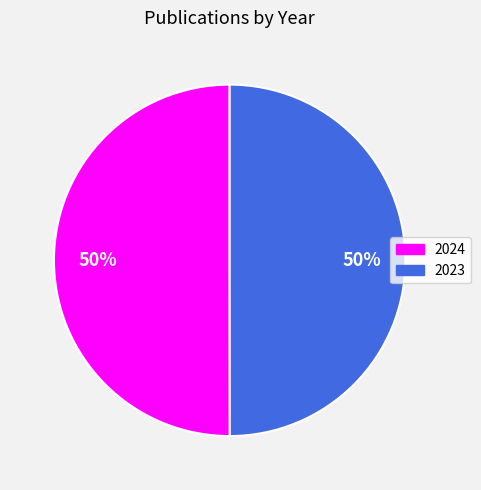

What percentage is the 2023 slice, to the nearest percent?

50%